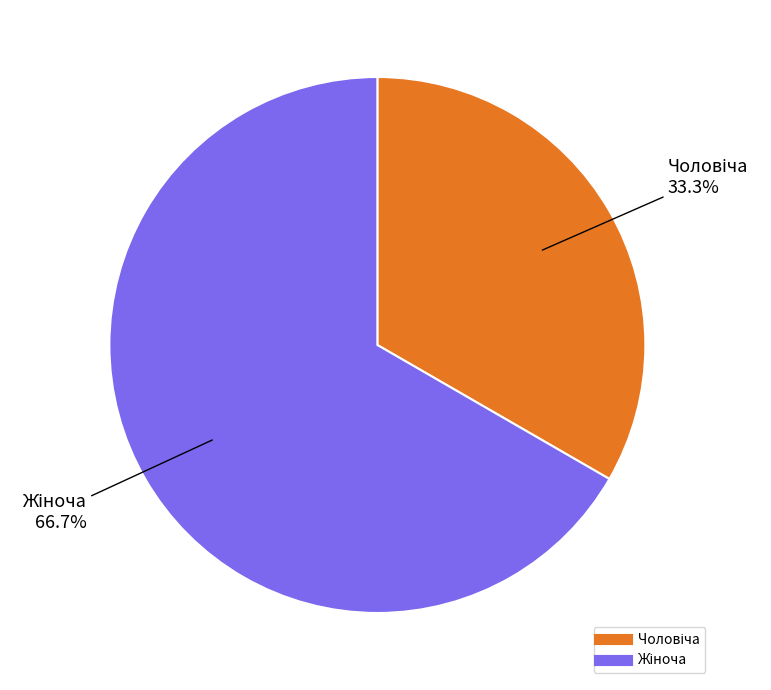

Is there a majority slice in this chart?

Yes